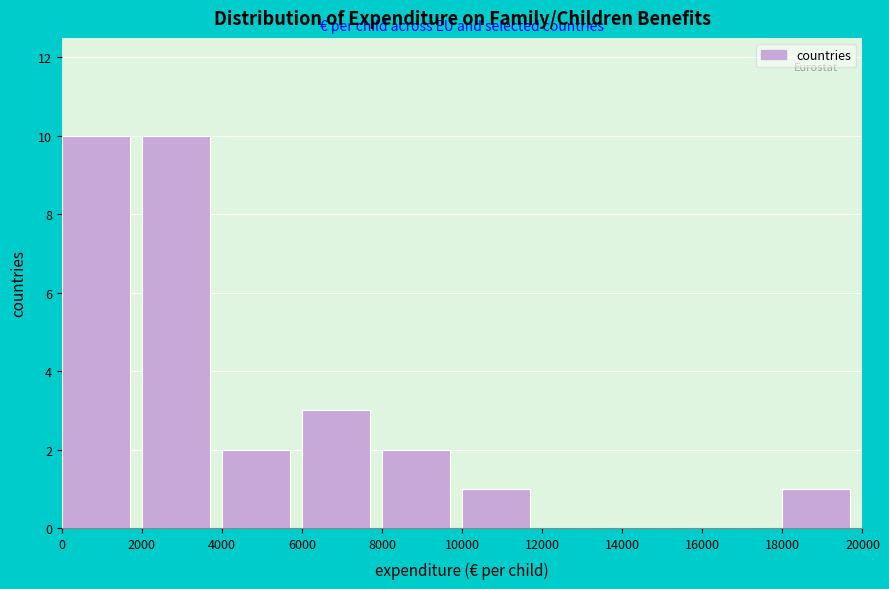

Reading left to right, list every bar in this chart as the range it spans on the x-axis followed by its height. The values are not printed on the chart, so give them approximately, as read against the axis.

0 to 2000: 10
2000 to 4000: 10
4000 to 6000: 2
6000 to 8000: 3
8000 to 10000: 2
10000 to 12000: 1
12000 to 14000: 0
14000 to 16000: 0
16000 to 18000: 0
18000 to 20000: 1